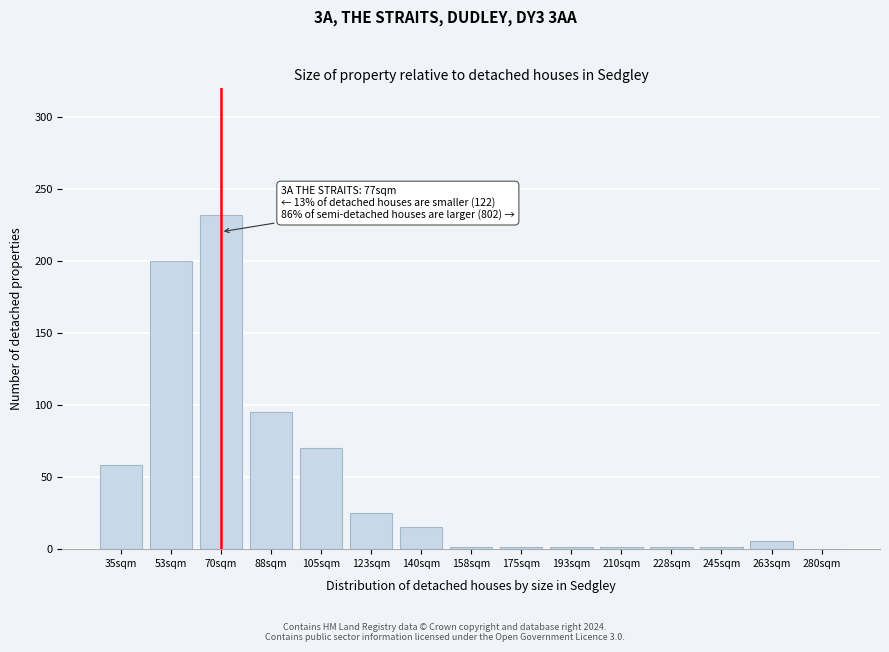

Is it true that the value at 70sqm is 232?

True